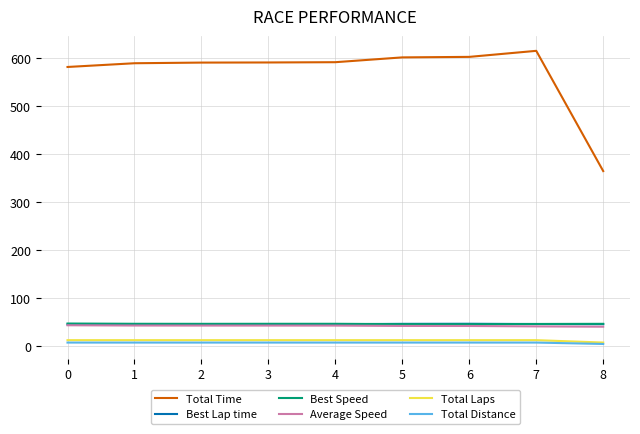

Is the value of Total Distance at 3 greater than the value of Best Speed at 1?

No